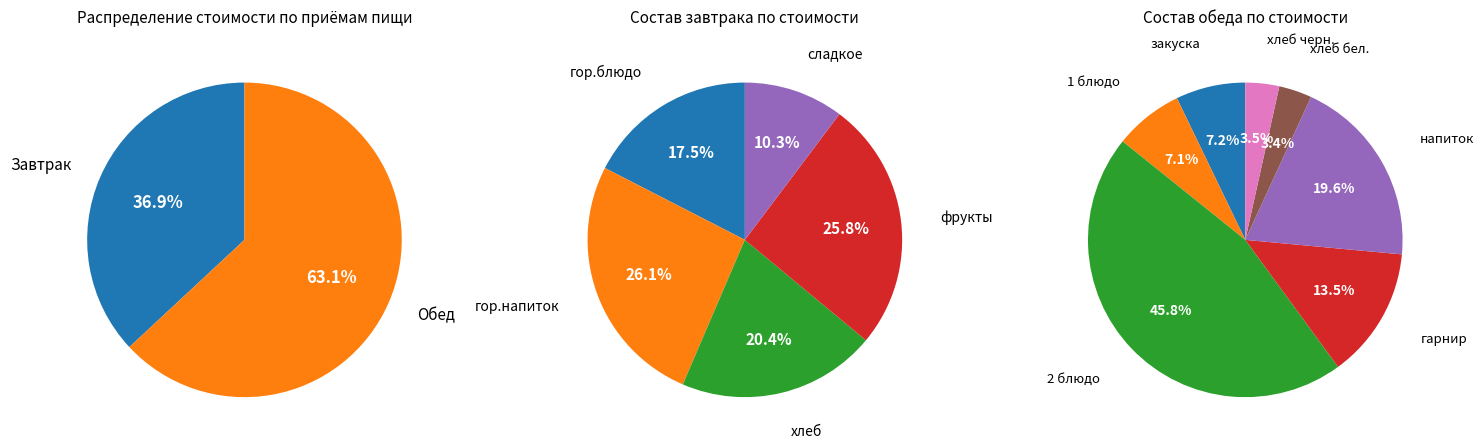

Which slice represents more than half of the pie?

1